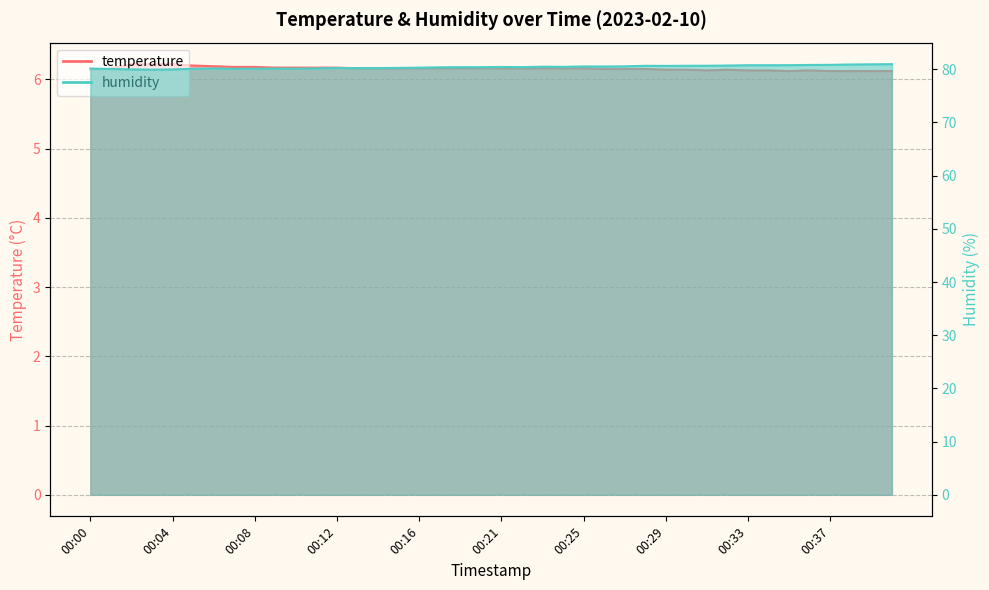

True or false: humidity and temperature cross at least once.

False